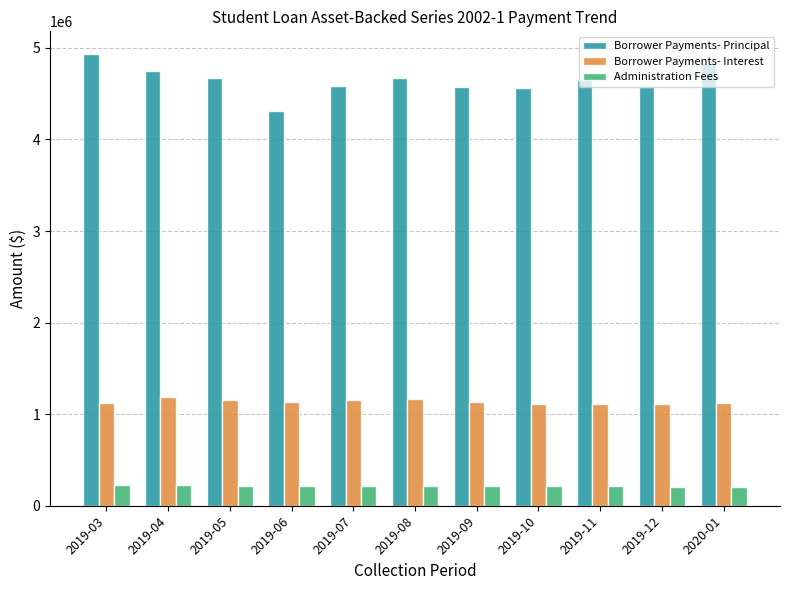

At which label does Borrower Payments- Principal first exceed 4646820?

2019-03